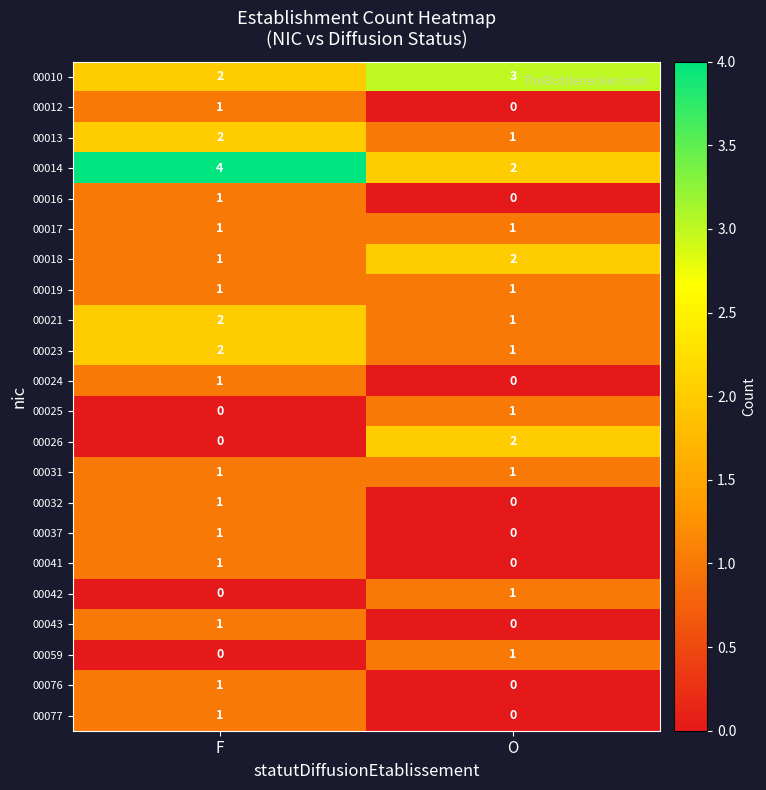

True or false: 00018 has a value of 3 at O.

False